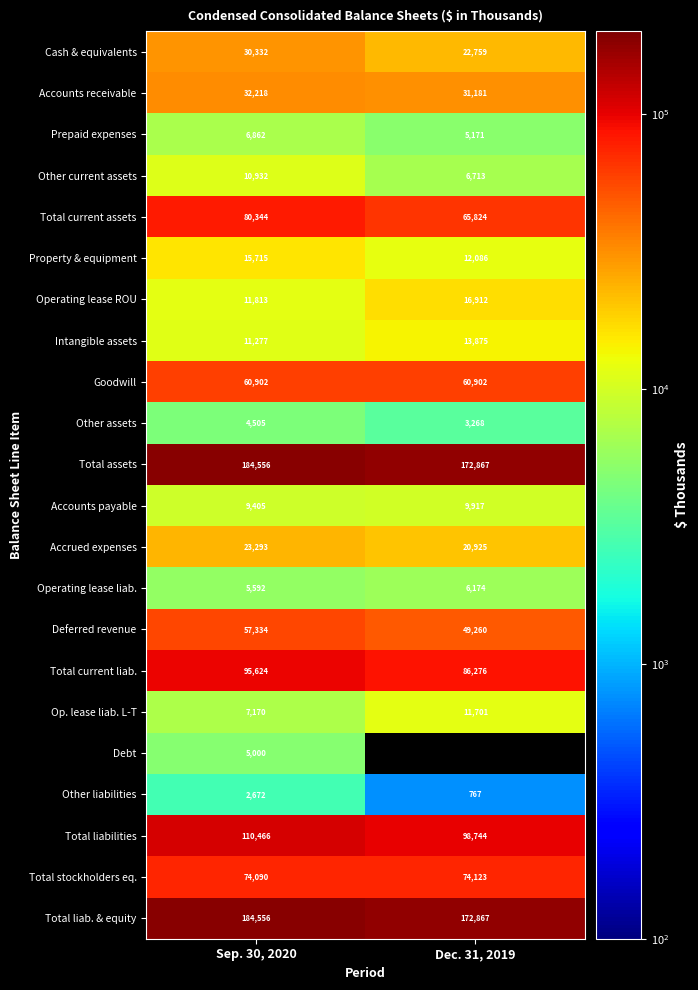

At which category is the sum across all series the highest?

Sep. 30, 2020